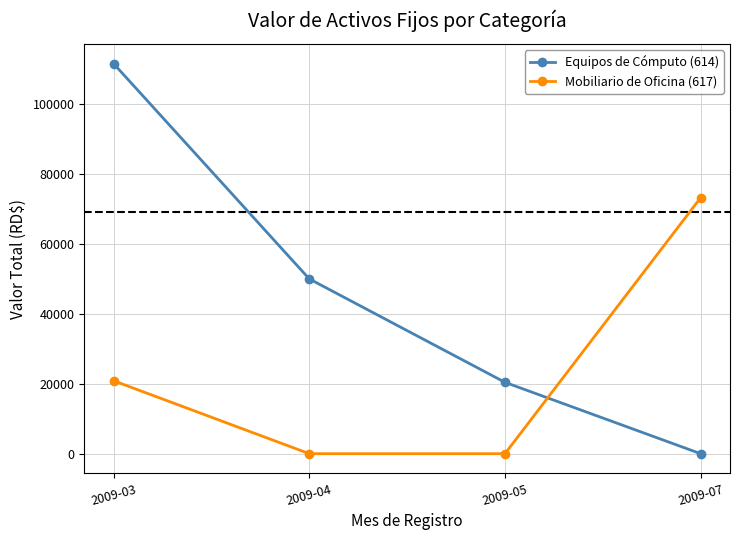

At which category is the sum across all series the highest?

2009-03